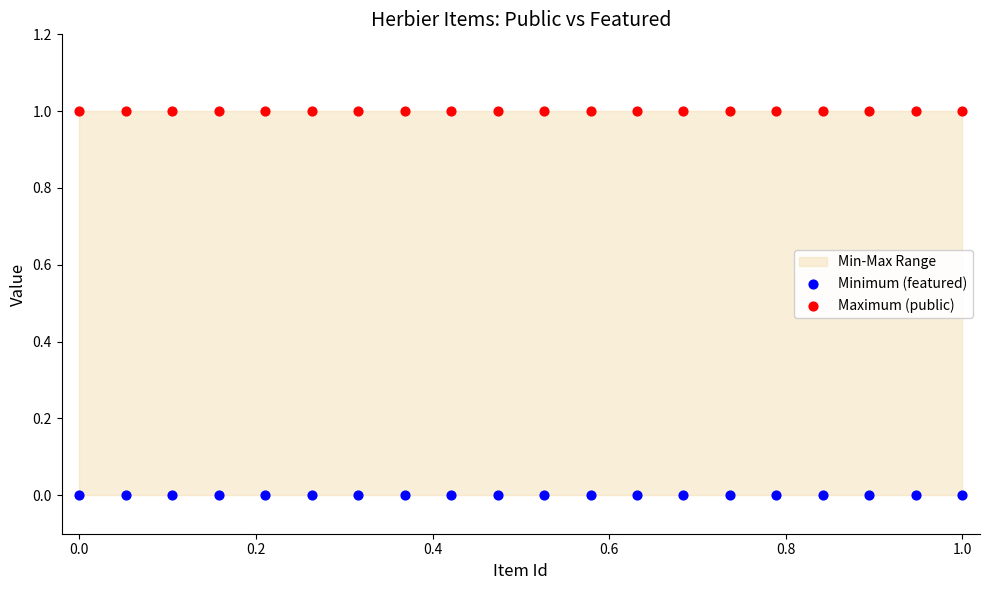

Which series contains the highest Y value?

Maximum (public)